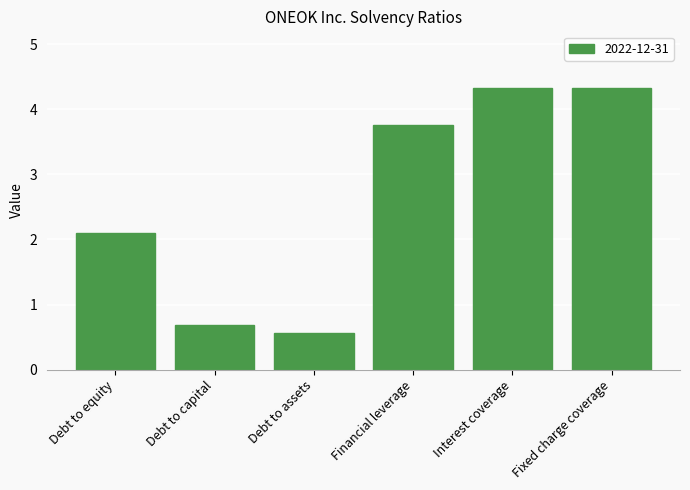

What is the sum of all values?

15.7